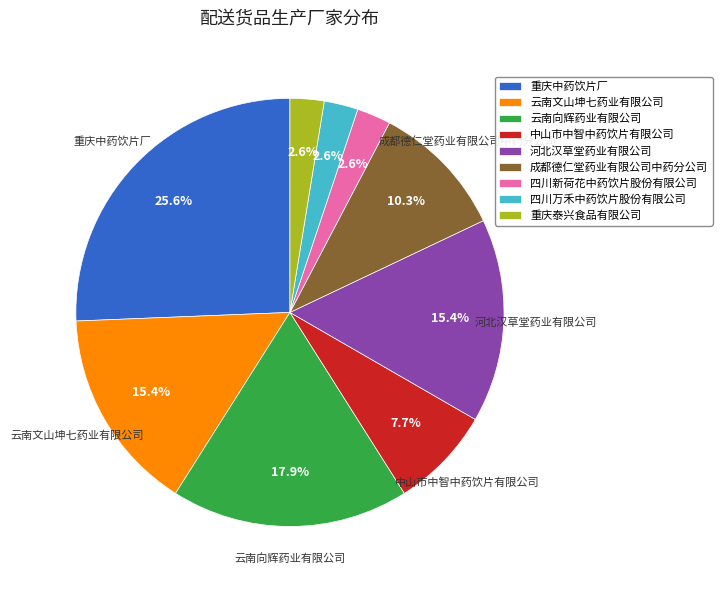

What is the largest slice in the pie chart?

重庆中药饮片厂